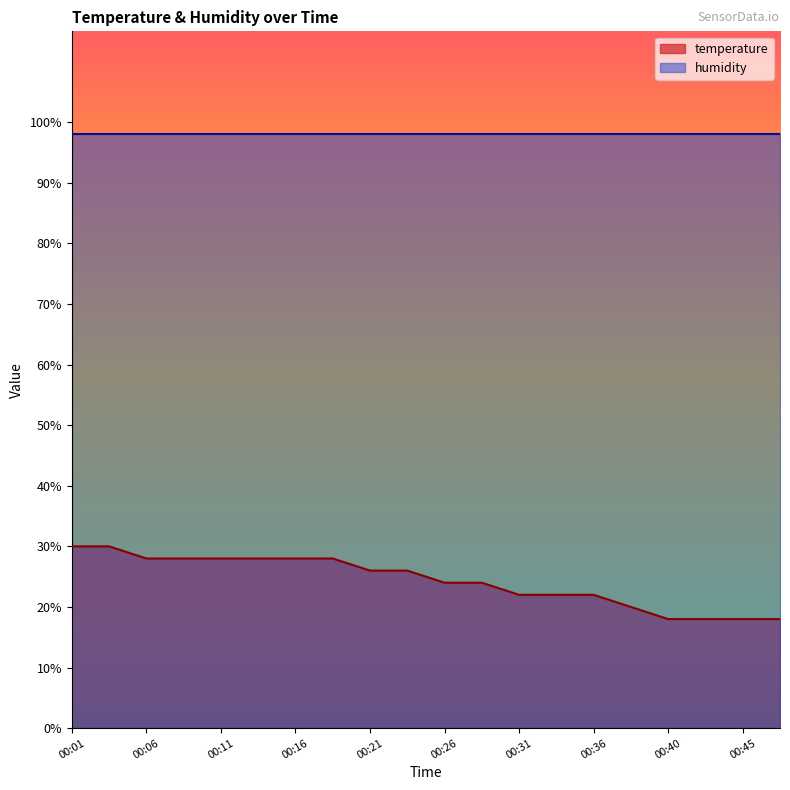

Count the number of categories in the chart.

20